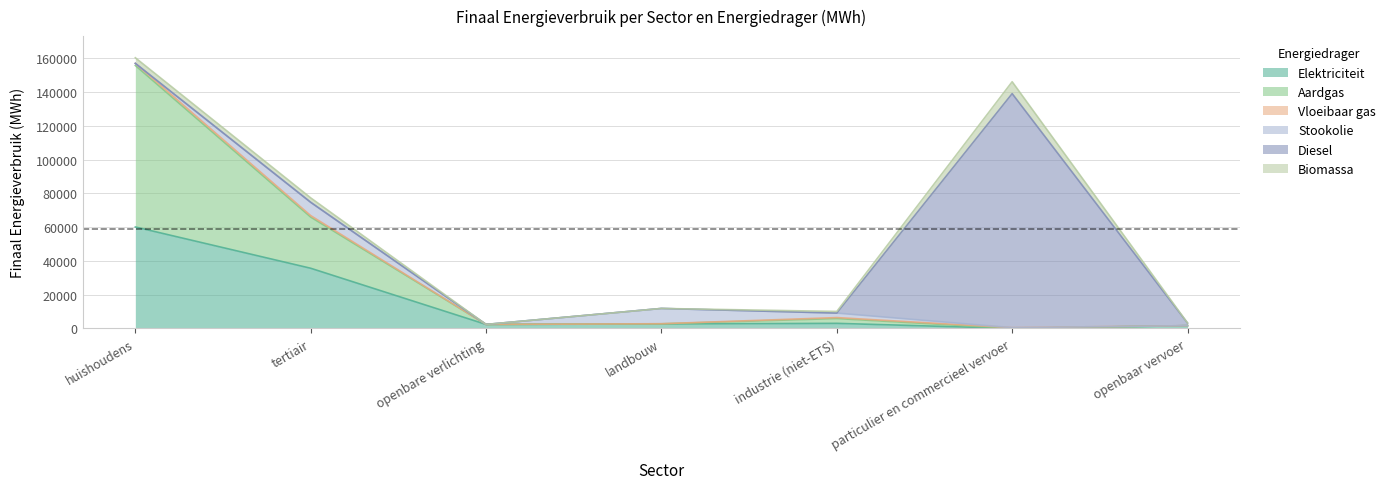

How many lines are shown in the chart?

6